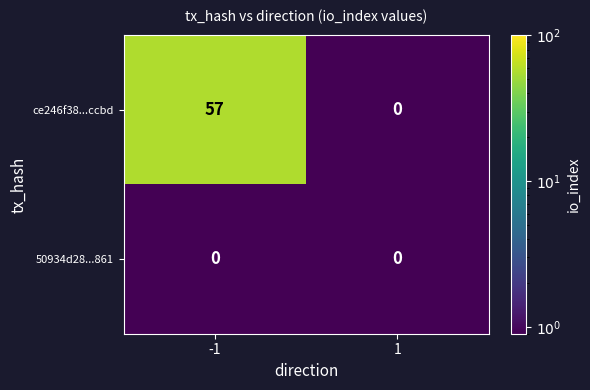

Reading left to right, extract all data points from this chart.

ce246f38...ccbd: -1=57	1=0
50934d28...861: -1=0	1=0